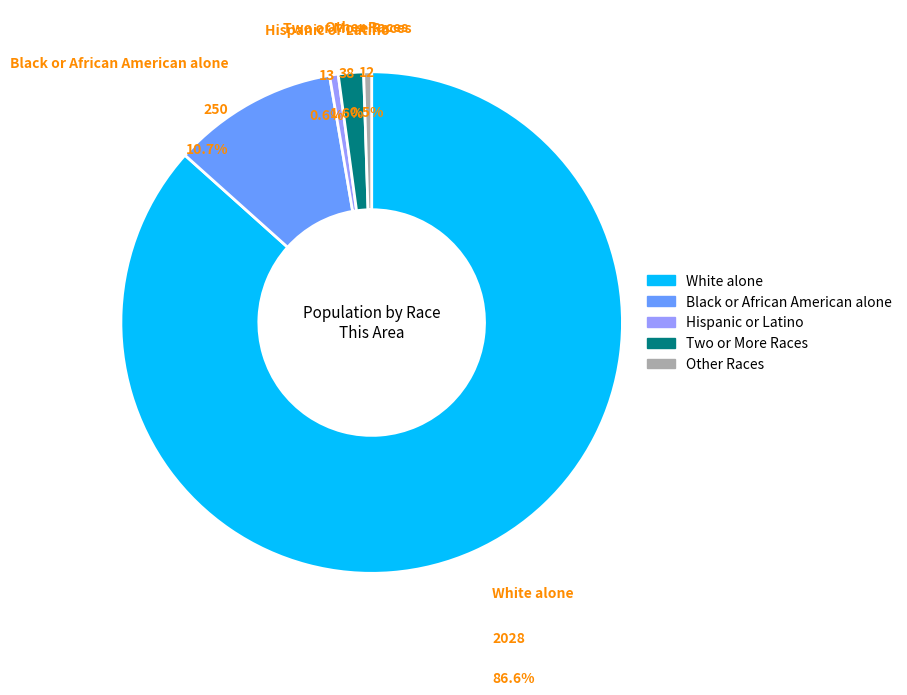

Does Hispanic or Latino account for over 50% of the chart?

No